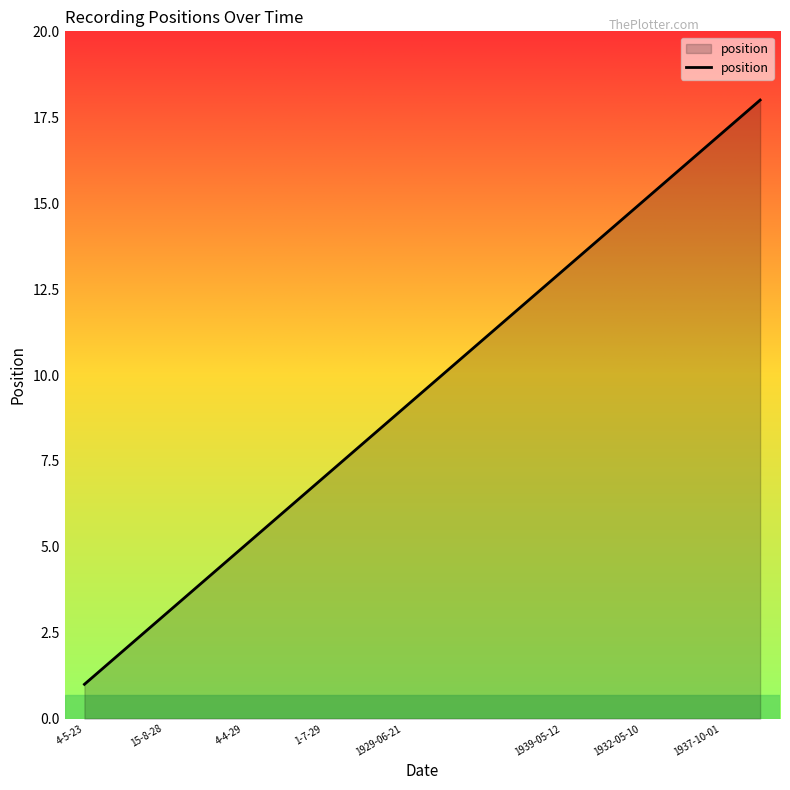

What is the smallest value displayed?

1